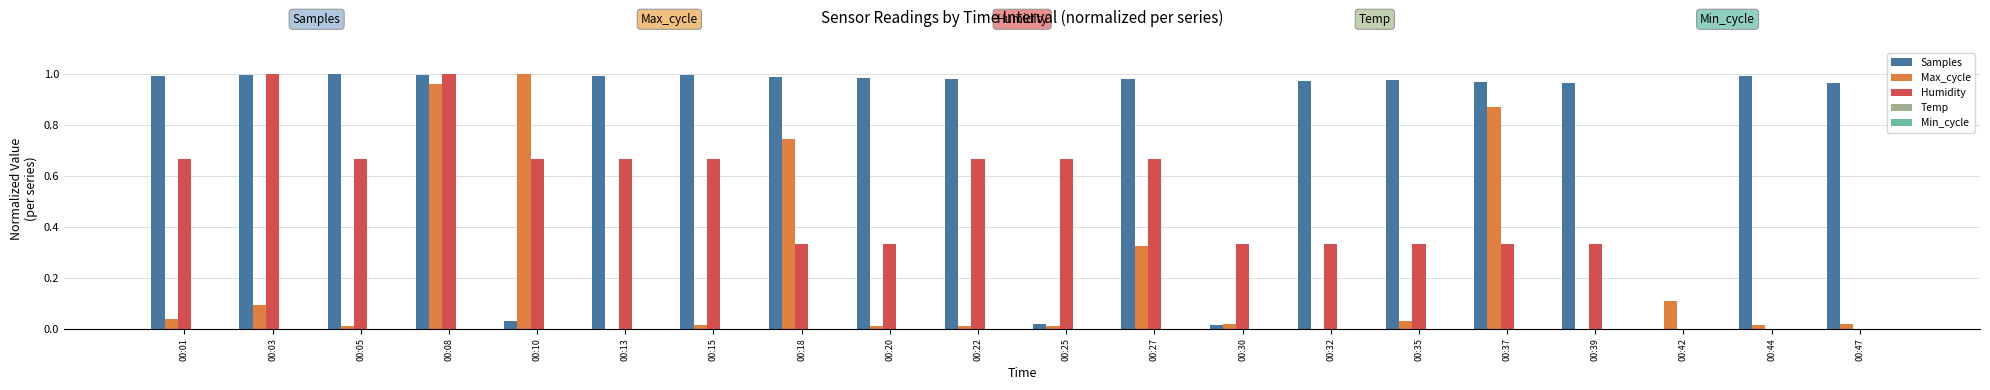

True or false: Humidity has a value of 0.5 at 00:20.

False